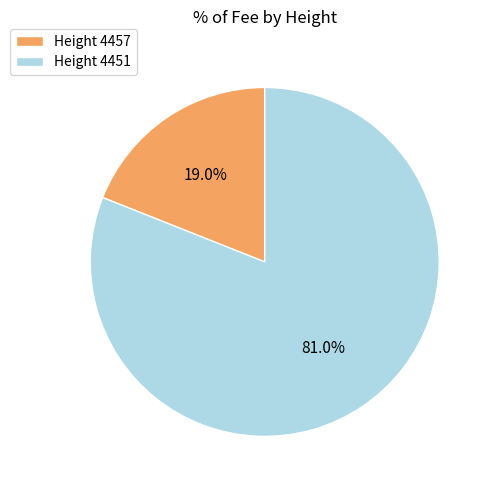

Which slice is the largest?

Height 4451